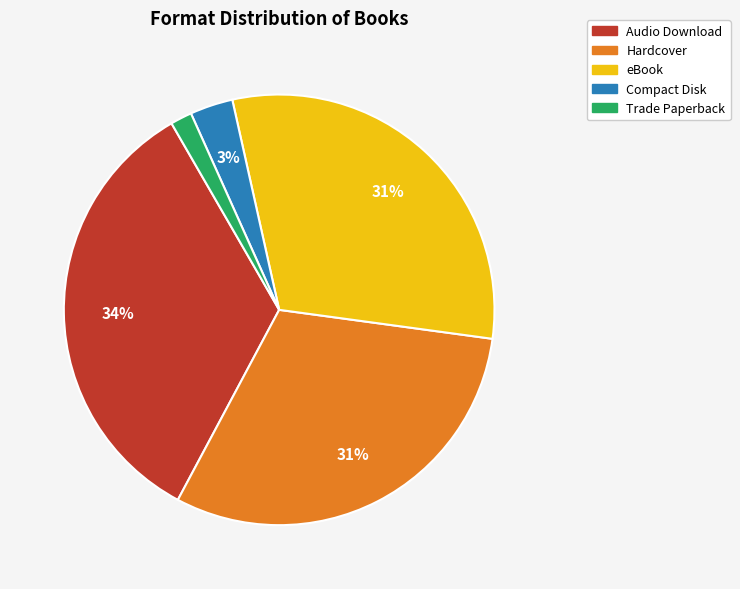

What is the ratio of the value at Audio Download to the value at Hardcover?

1.1